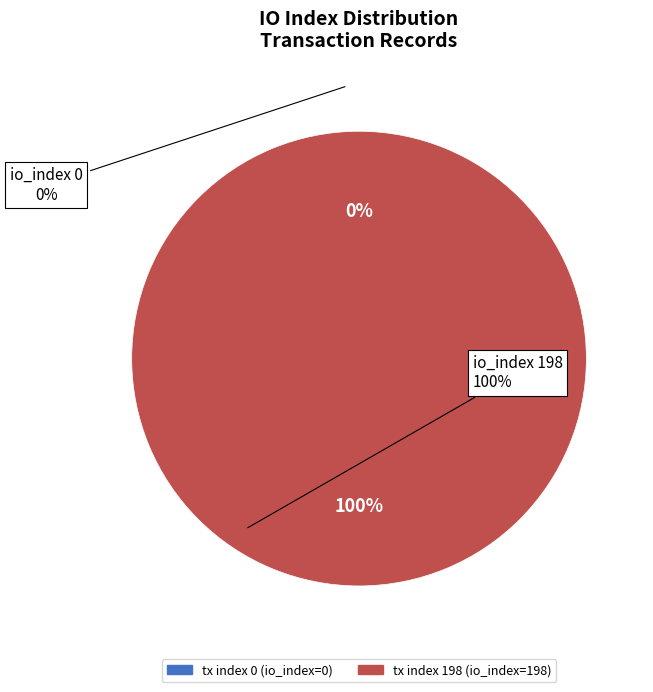

Count the number of slices in the pie.

2